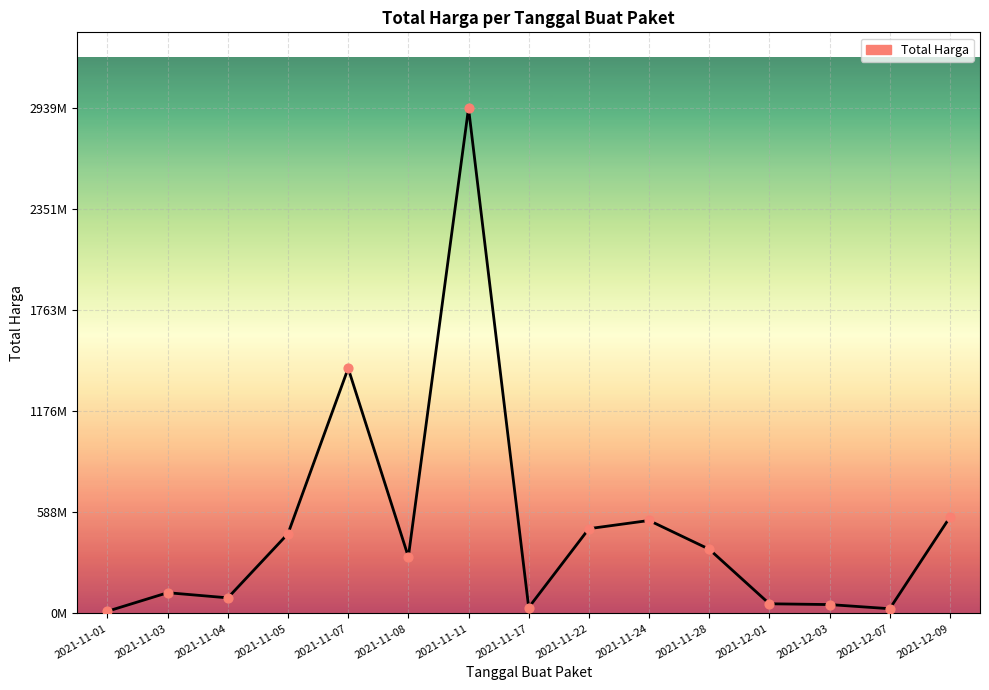

What is the ratio of the value at 2021-12-03 to the value at 2021-11-03?

0.4